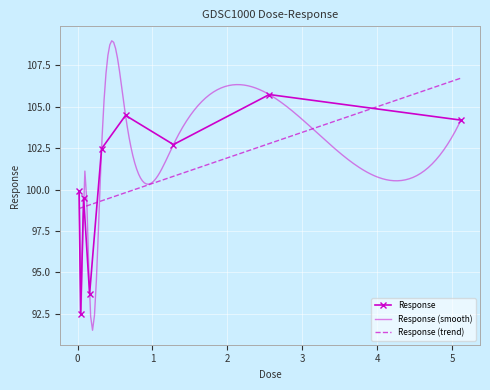

At which label does the data first exceed 102?

0.32